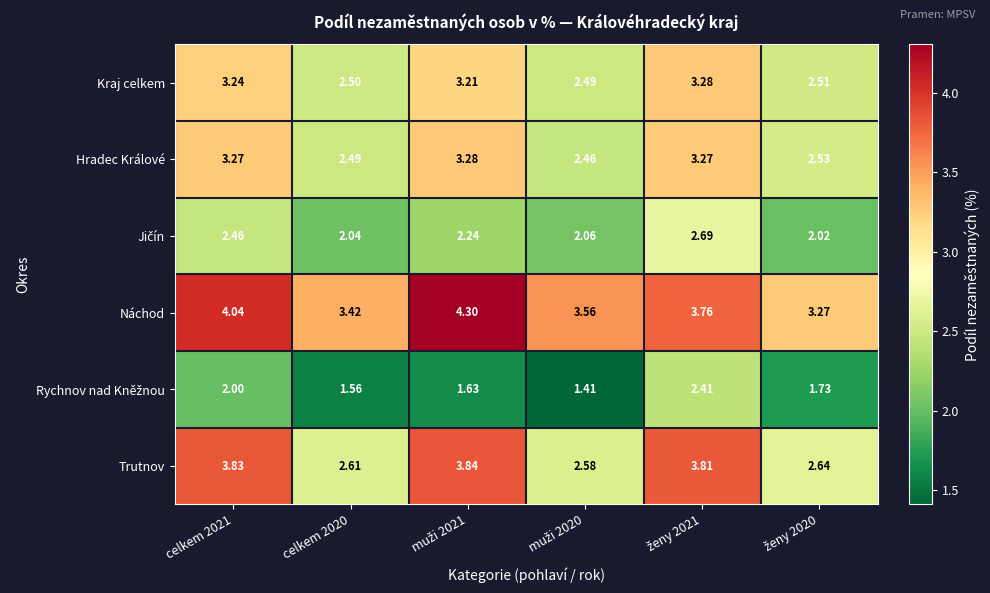

Which series has the widest spread of values?

Trutnov